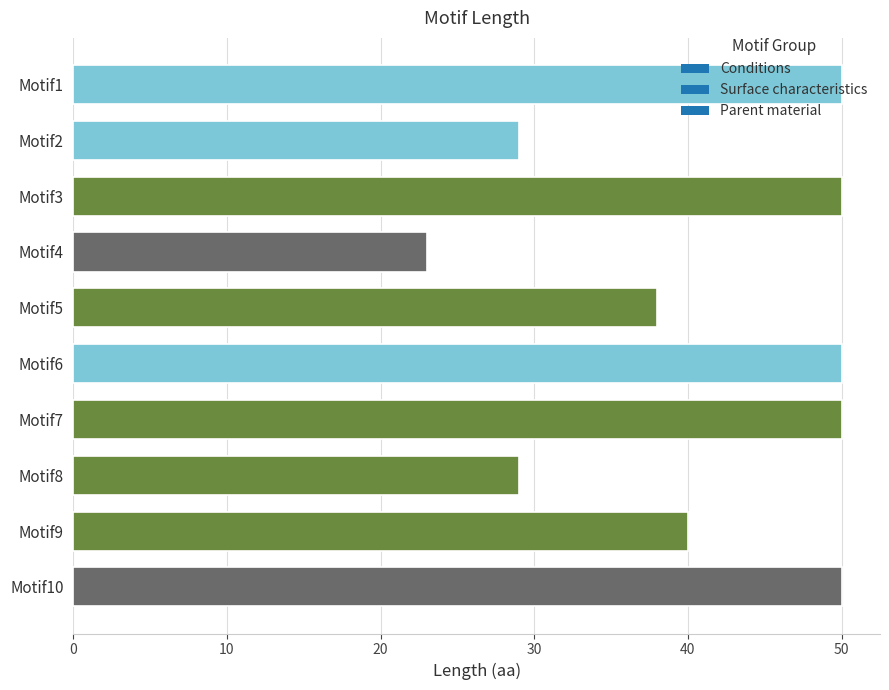

How many bars are there in total?

10